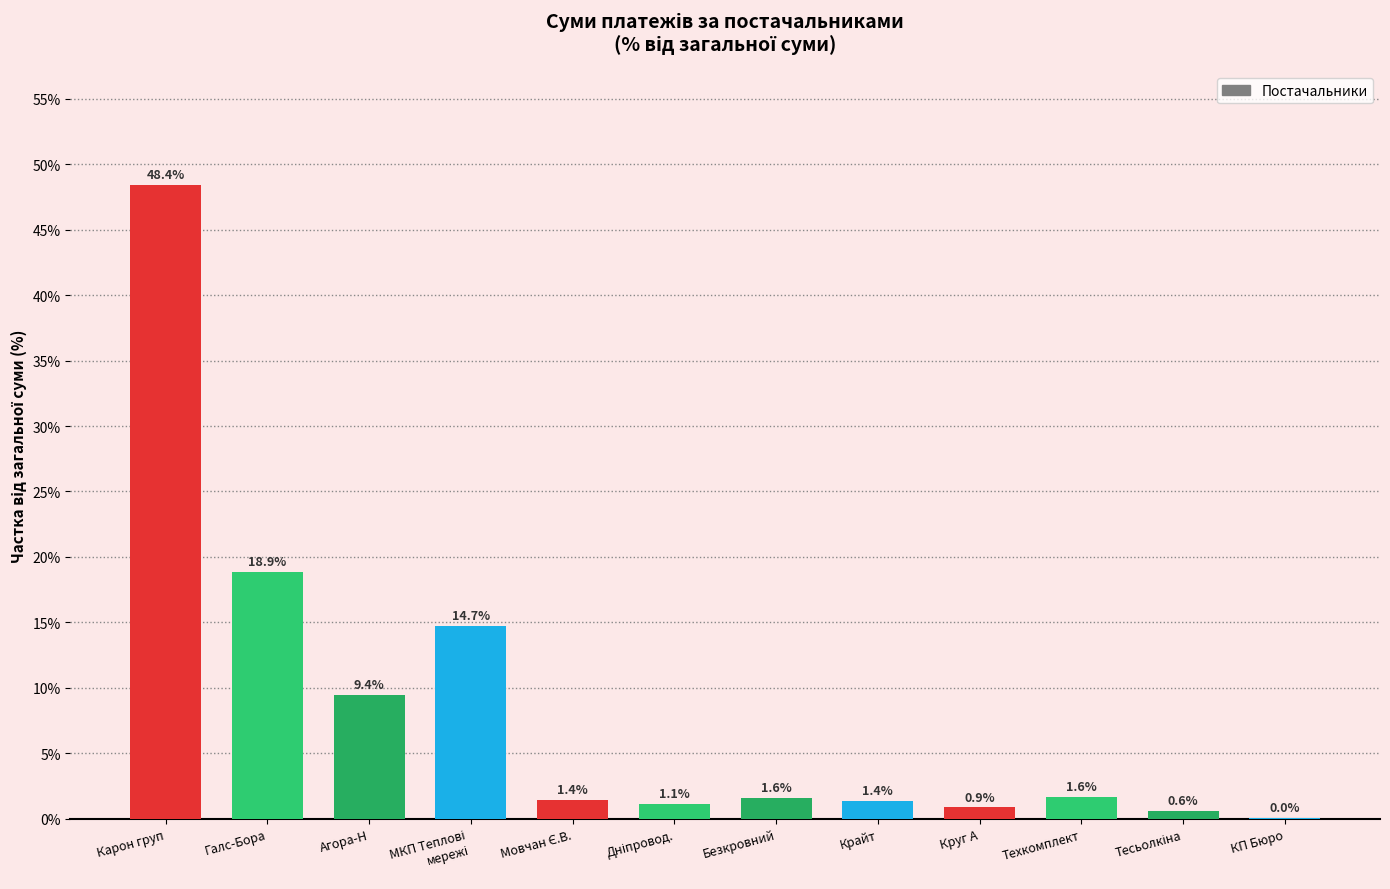

Which label corresponds to the largest value in the chart?

Карон груп